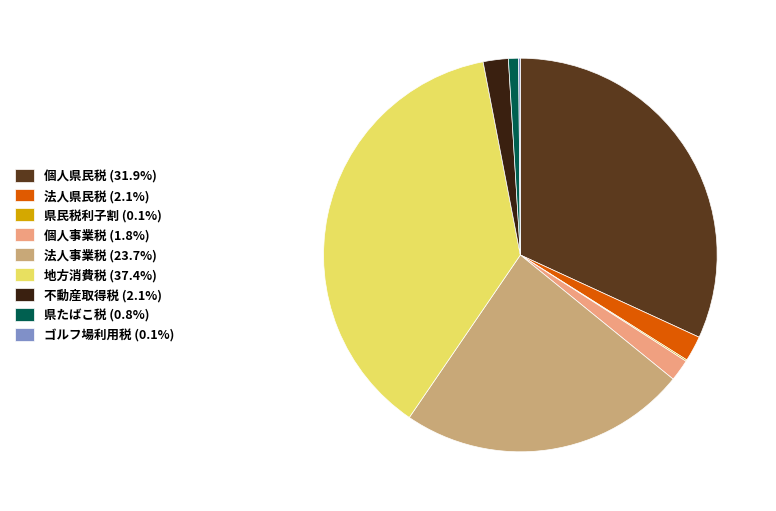

What is the ratio of the value at 法人事業税 (23.7%) to the value at 個人県民税 (31.9%)?

0.7